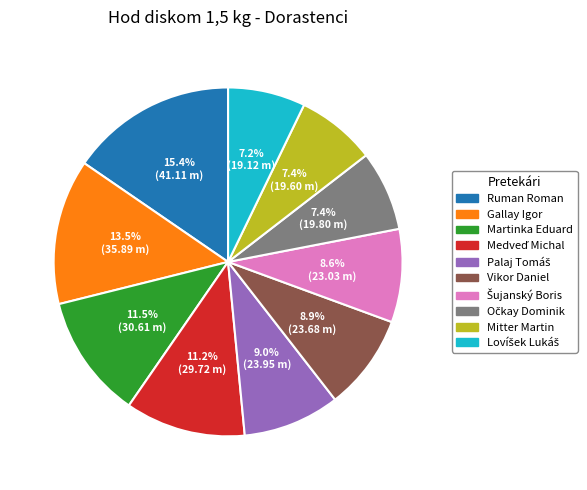

What portion of the pie excludes Martinka Eduard?

88.5%